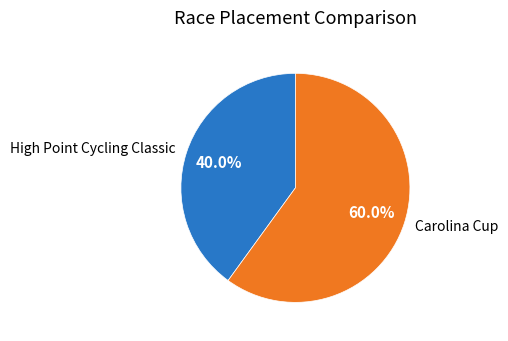

How many slices are in this pie chart?

2